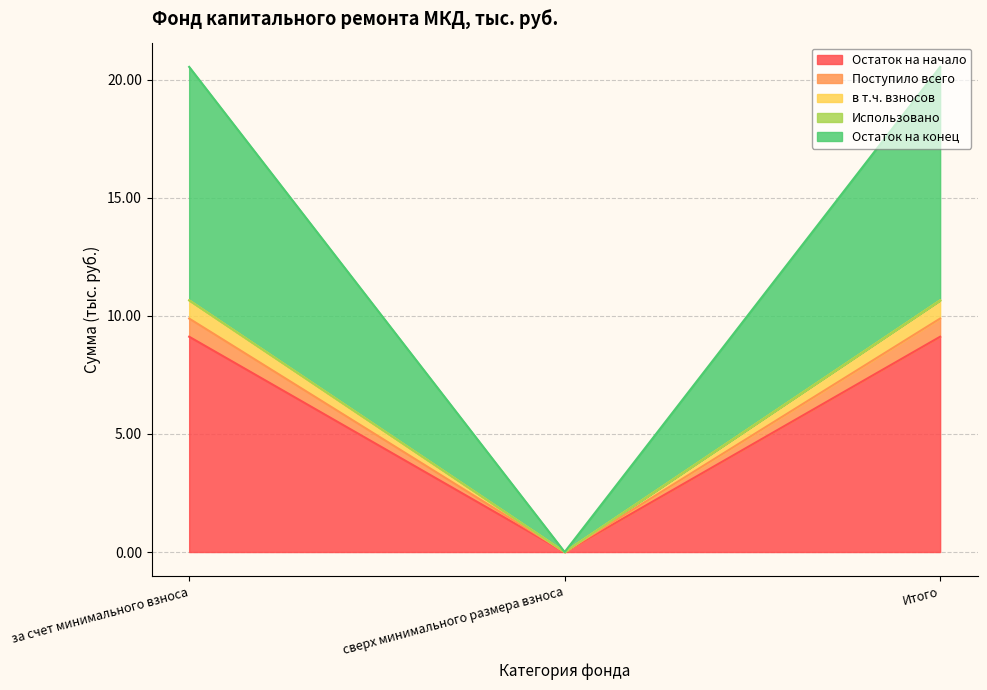

Is the value of Остаток на конец at за счет минимального взноса greater than the value of Остаток на начало at Итого?

Yes